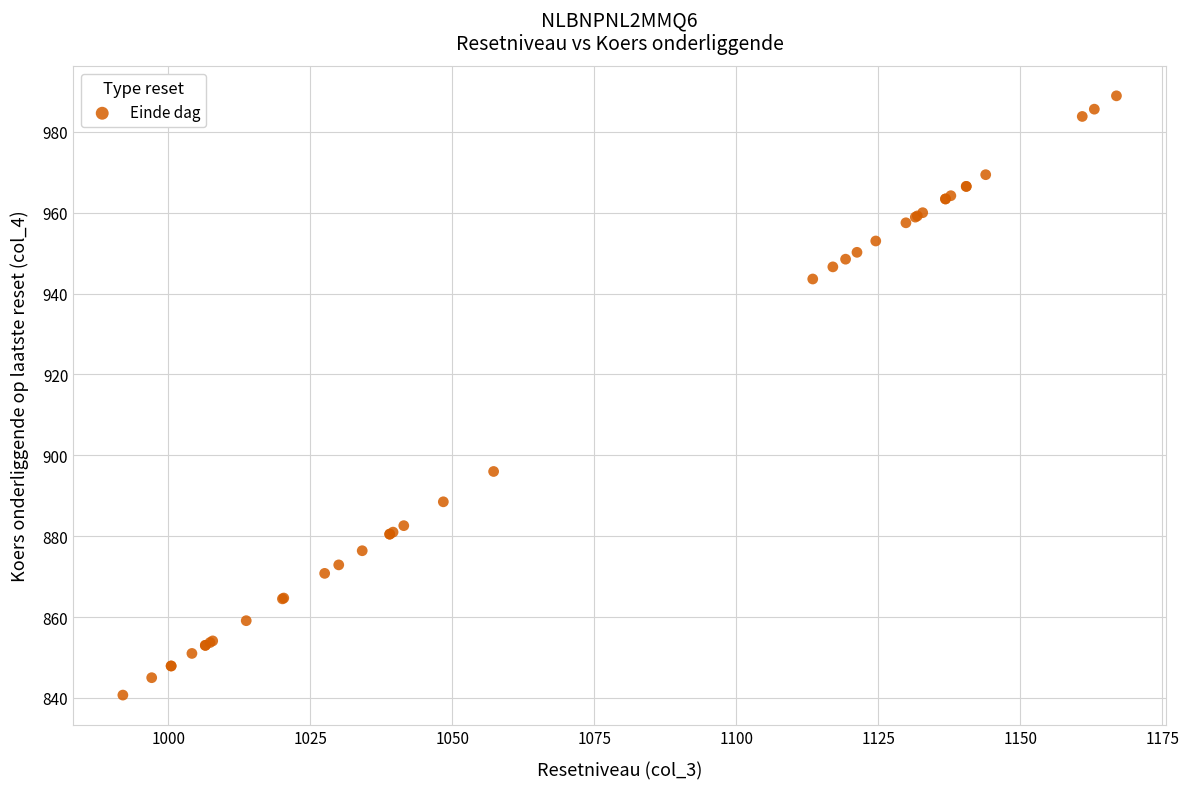

What Y value in the scatter plot is closest to 914?

896.0